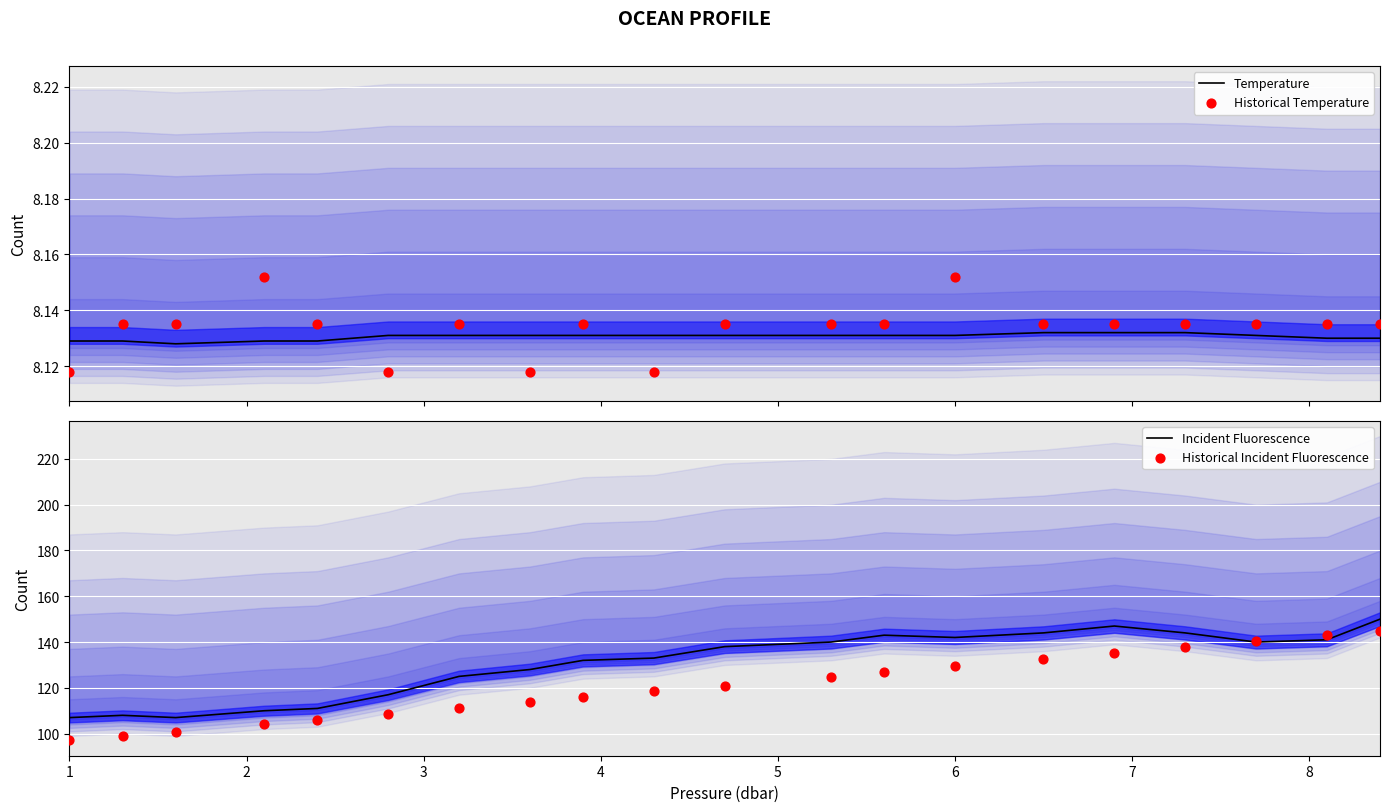

Which series contains the lowest Y value?

Historical Temperature